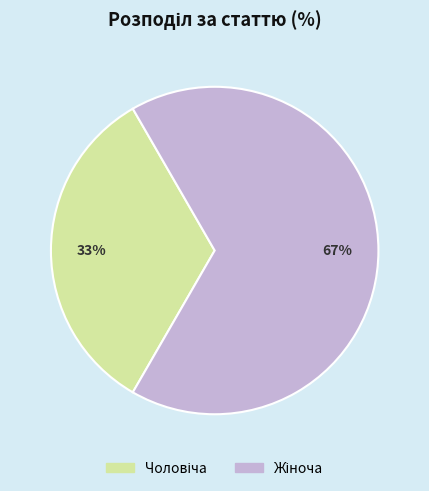

To the nearest percent, what is the average slice percentage?

50%